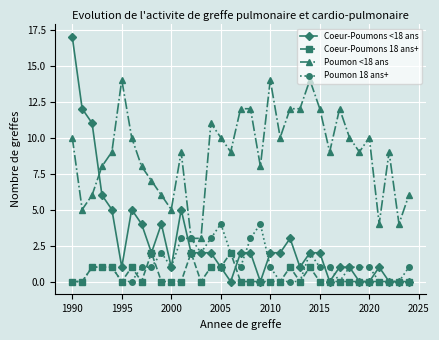

Which series has the widest spread of values?

Coeur-Poumons <18 ans